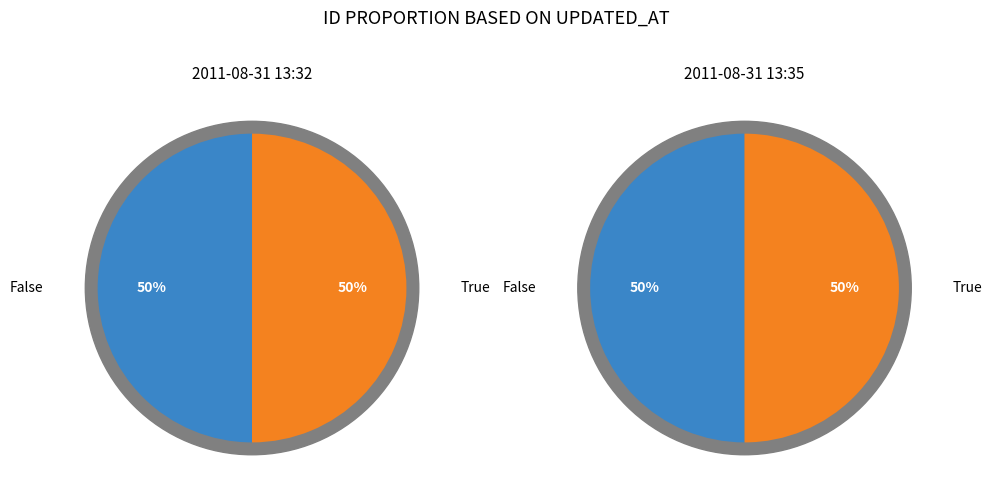

Does 2011-08-31 13:32:18 UTC represent more than half of the total?

No